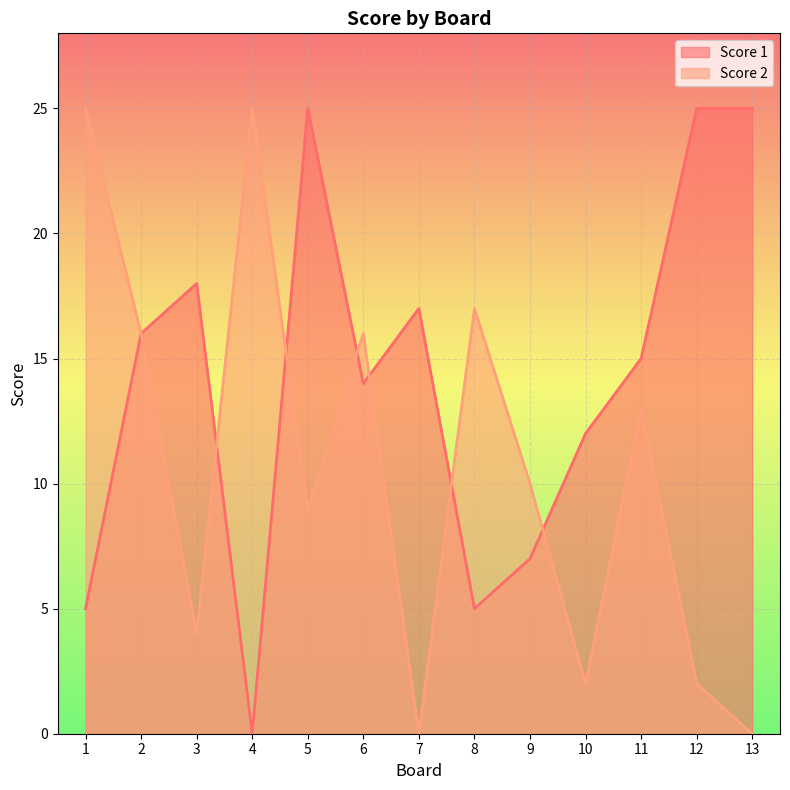

True or false: Score 1 has a value of 16 at 2.

True